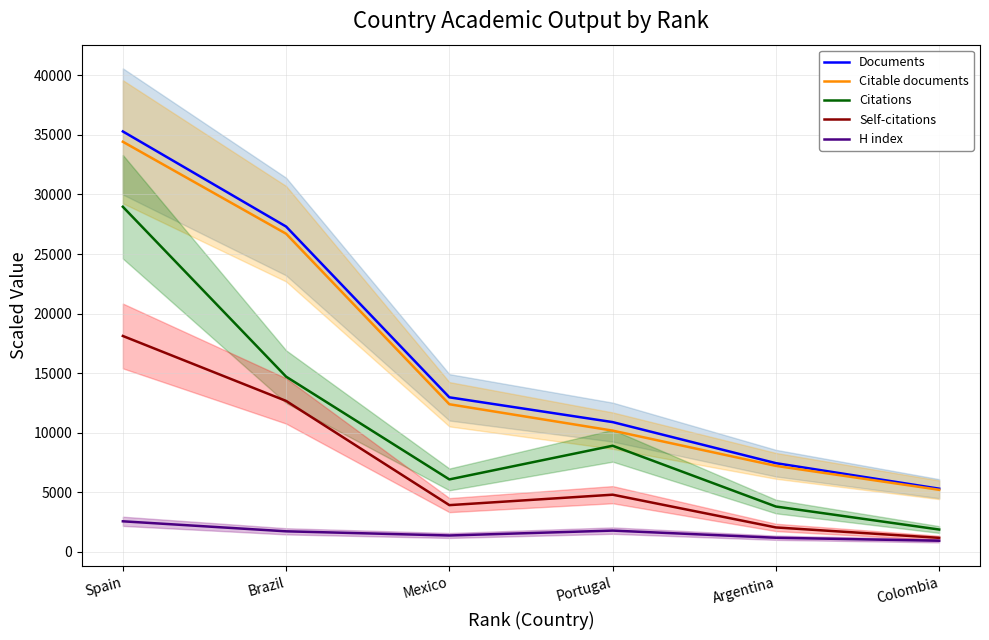

True or false: H index and Documents cross at least once.

False